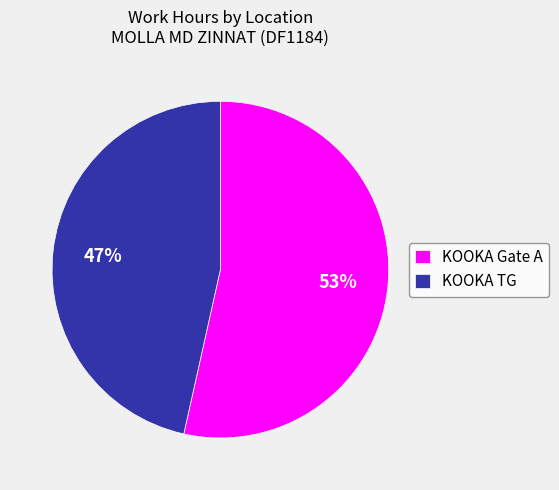

Which slice is the largest?

KOOKA Gate A